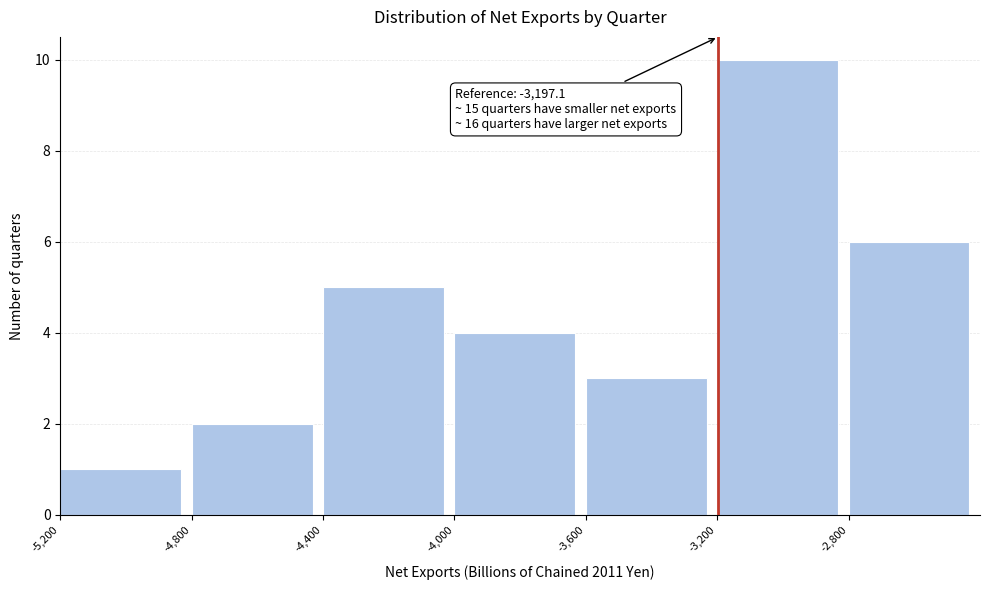

Which range on the x-axis has the tallest bar?

-3200 to -2800